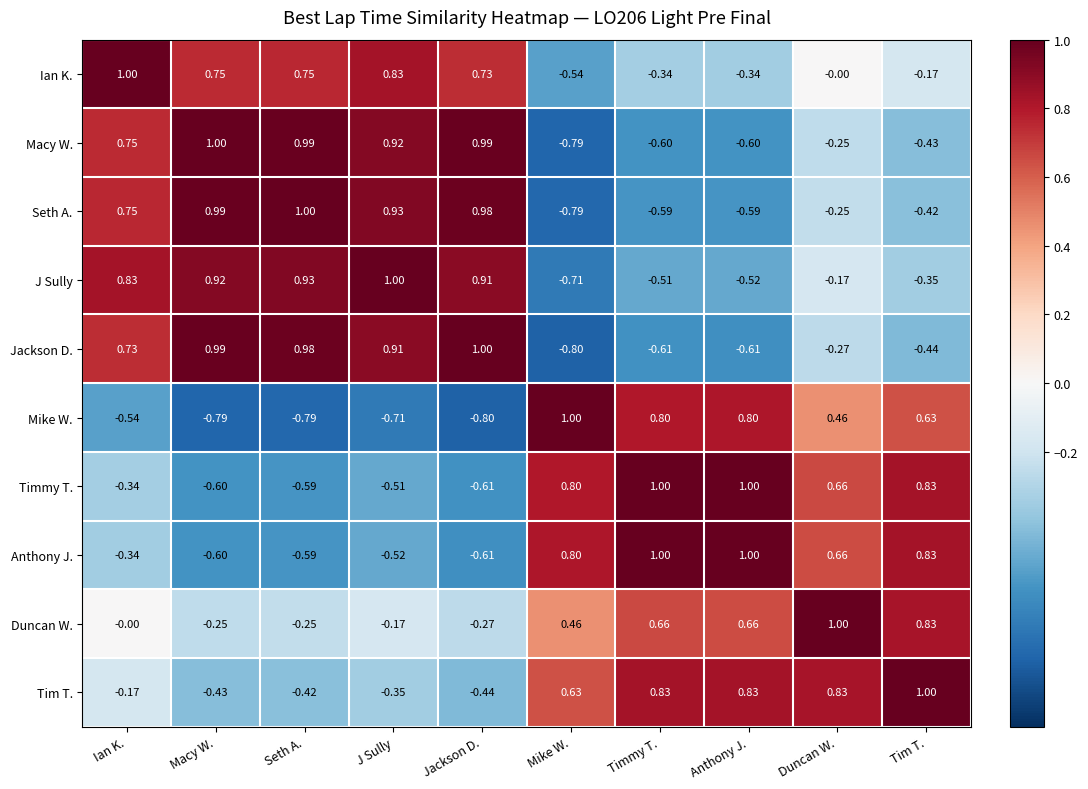

What is the total value across all series at Ian K.?

2.7